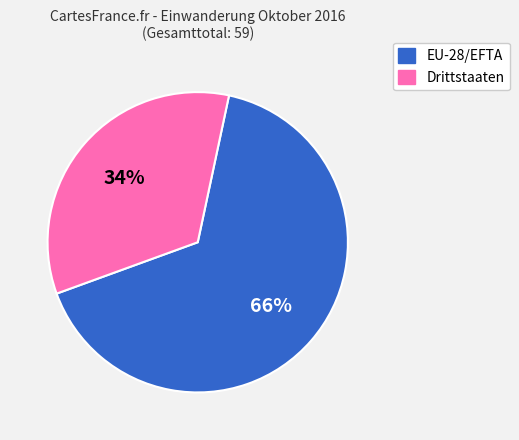

True or false: EU-28/EFTA accounts for 66% of the total.

True